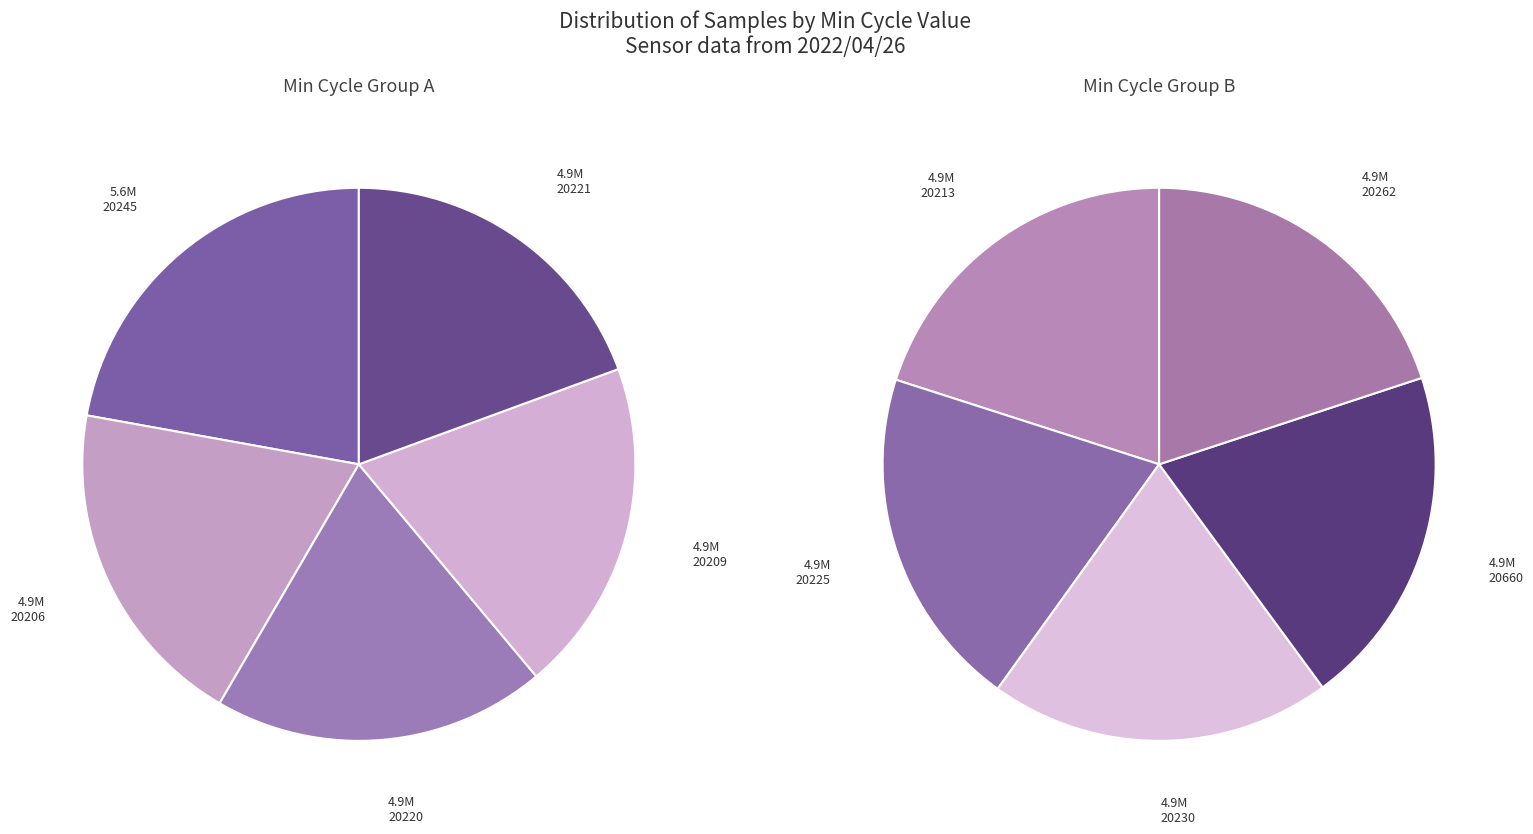

What is the total percentage of 20220 and 20225?

19.8%